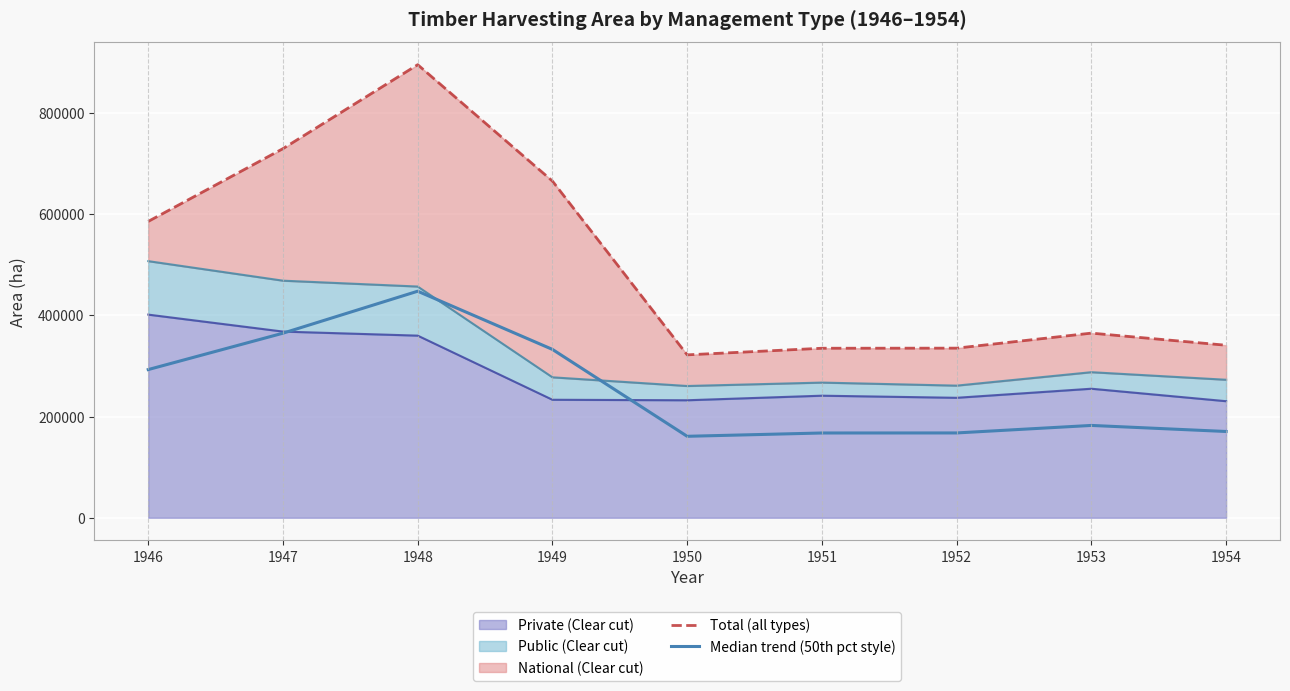

What is the total value across all series at 1949?

998220.0